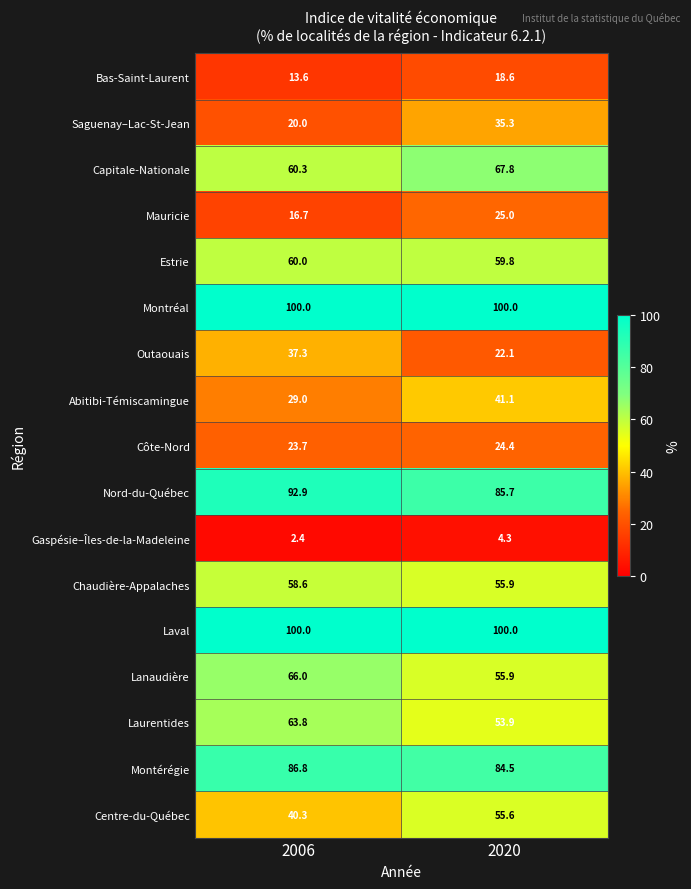

What is the total value across all series at 2020?

889.9